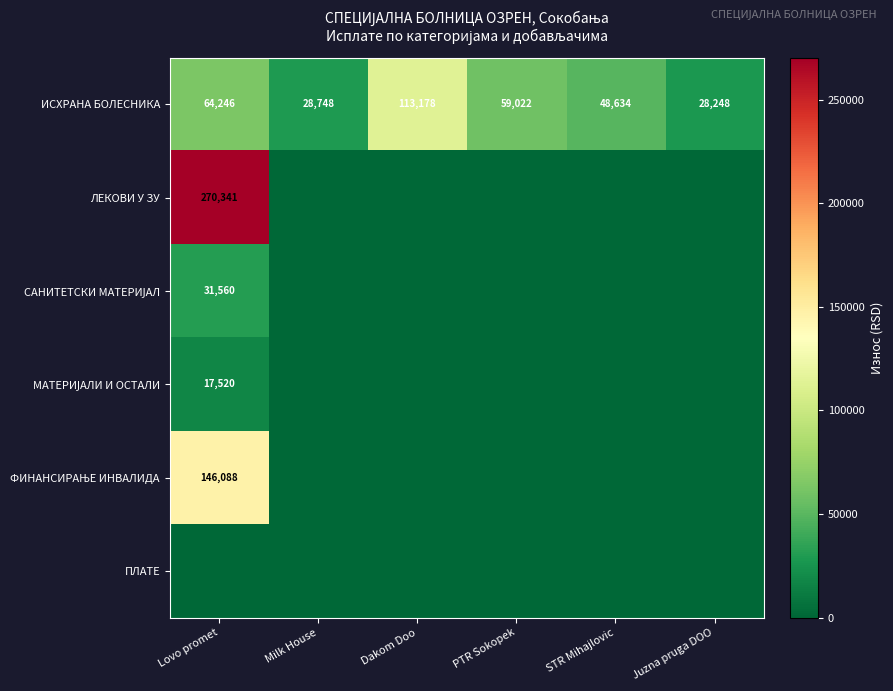

Is it true that ИСХРАНА БОЛЕСНИКА equals 11393 at Juzna pruga DOO?

False